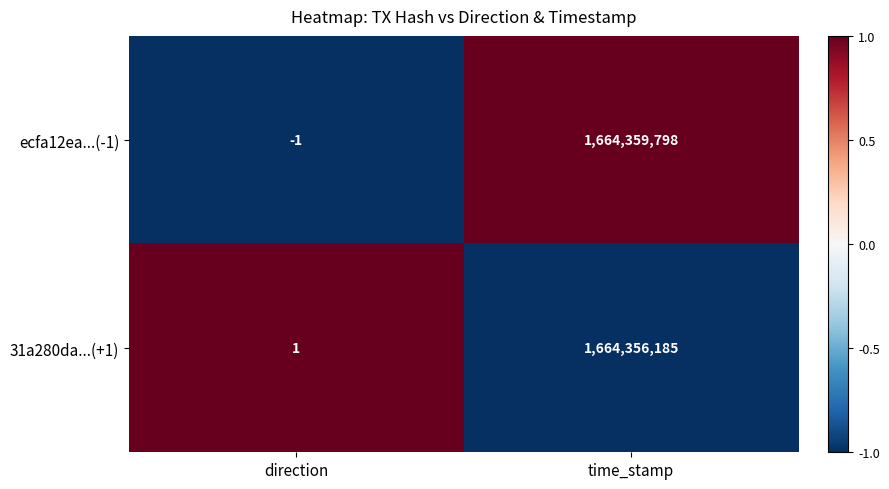

Which series changed the most between direction and time_stamp?

ecfa12ea...(-1)